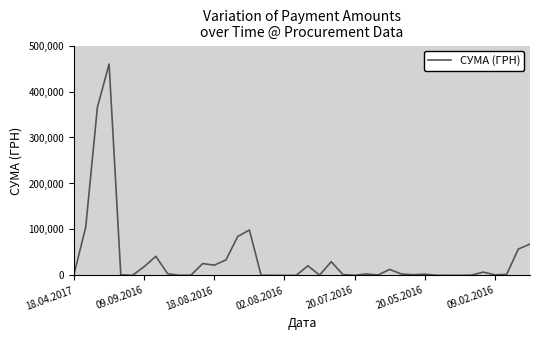

What is the maximum value shown in the chart?

459692.9